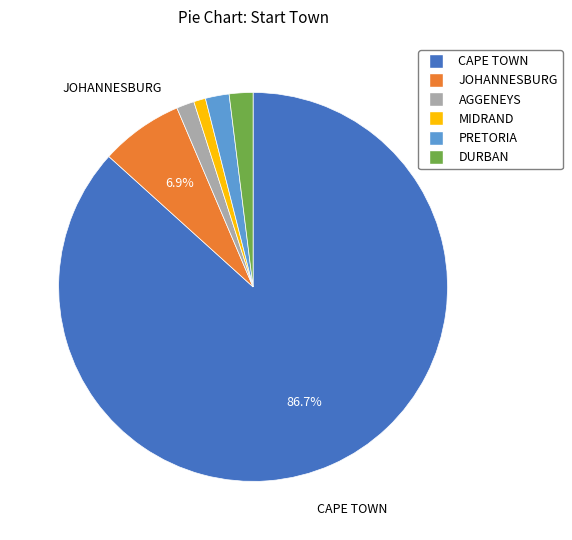

Between MIDRAND and DURBAN, which is larger?

DURBAN